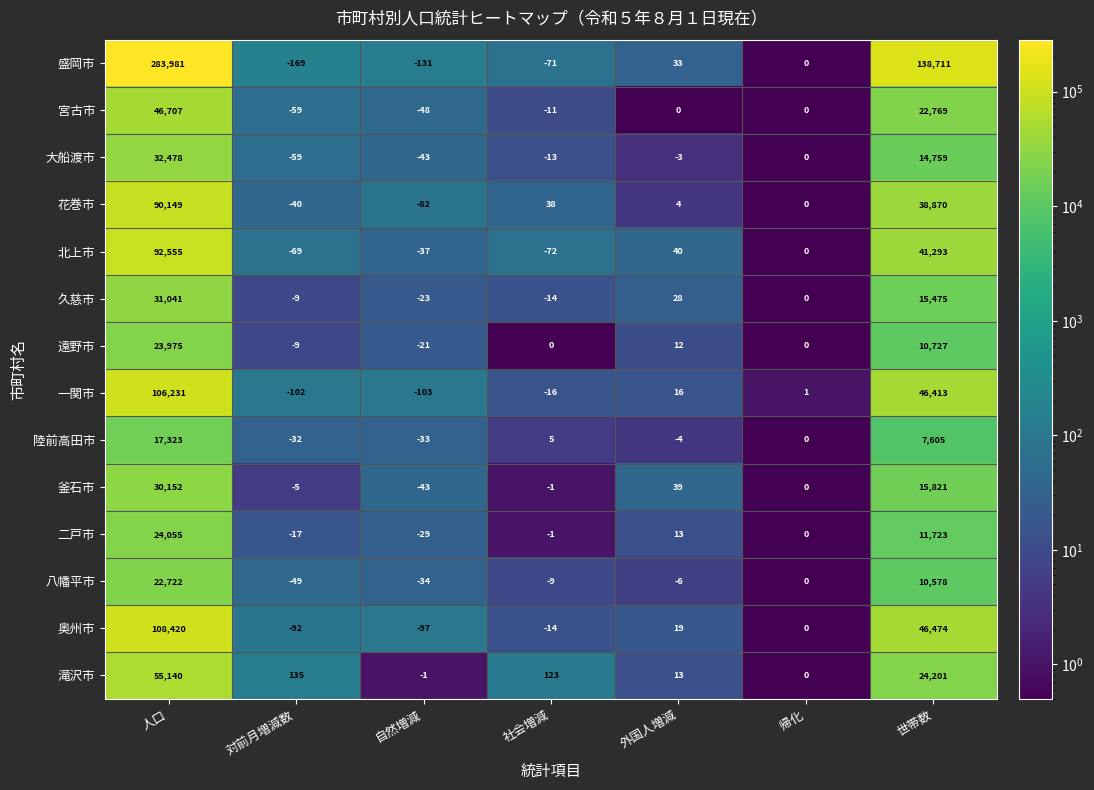

Rank the series by their maximum value, from highest to lowest.

盛岡市, 奥州市, 一関市, 北上市, 花巻市, 滝沢市, 宮古市, 大船渡市, 久慈市, 釜石市, 二戸市, 遠野市, 八幡平市, 陸前高田市